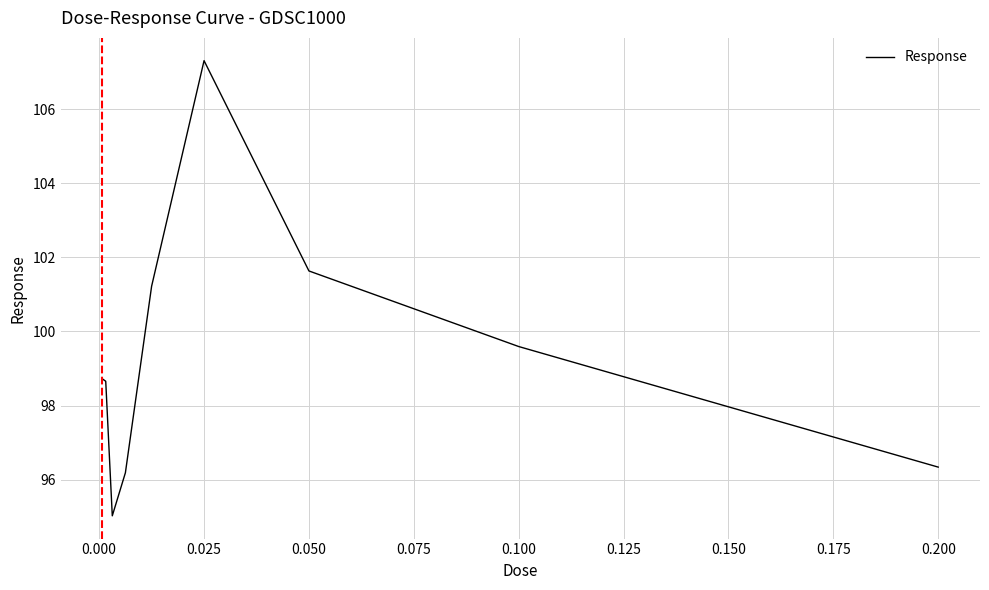

What is the maximum value shown in the chart?

107.3